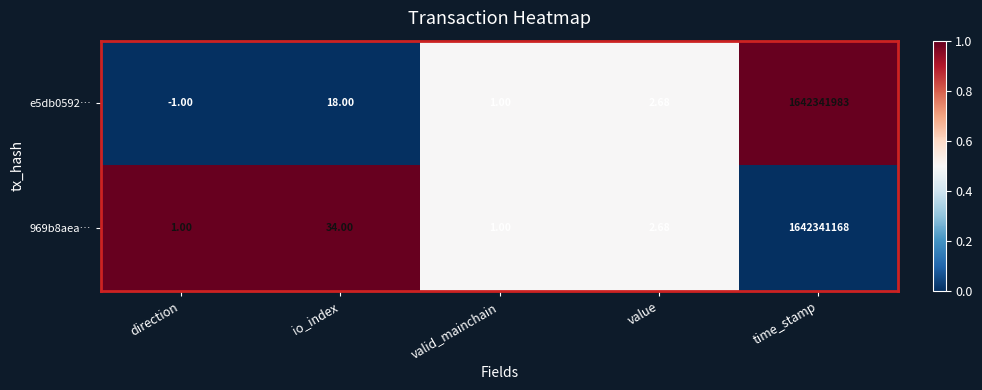

Which label corresponds to the smallest value in the chart?

direction